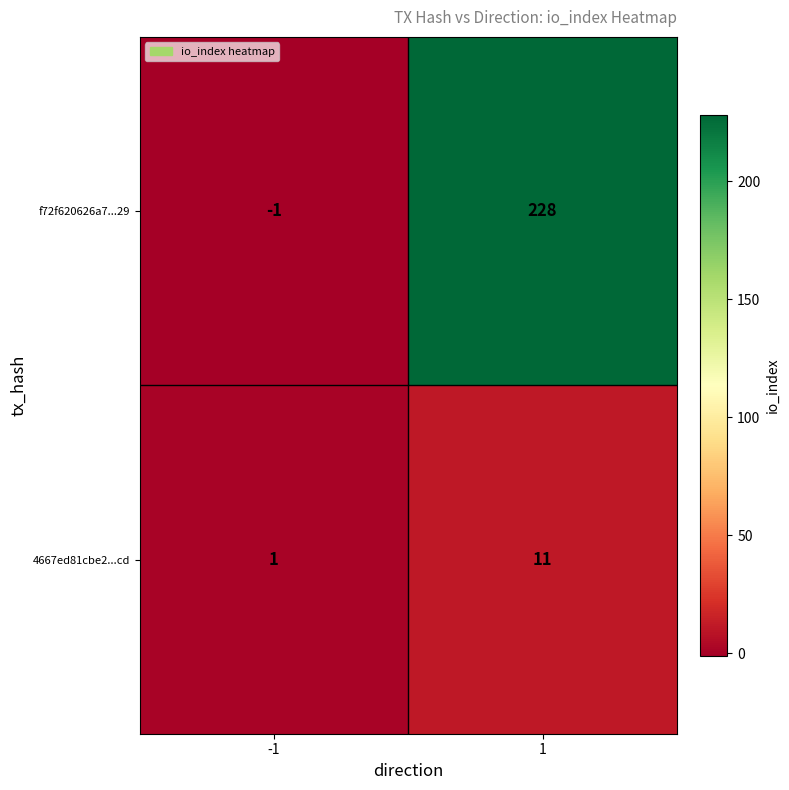

What is the sum of all 4667ed81cbe2...cd values?

12